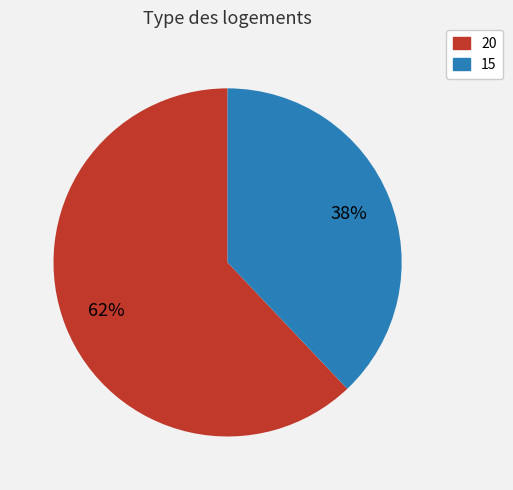

Is there a majority slice in this chart?

Yes